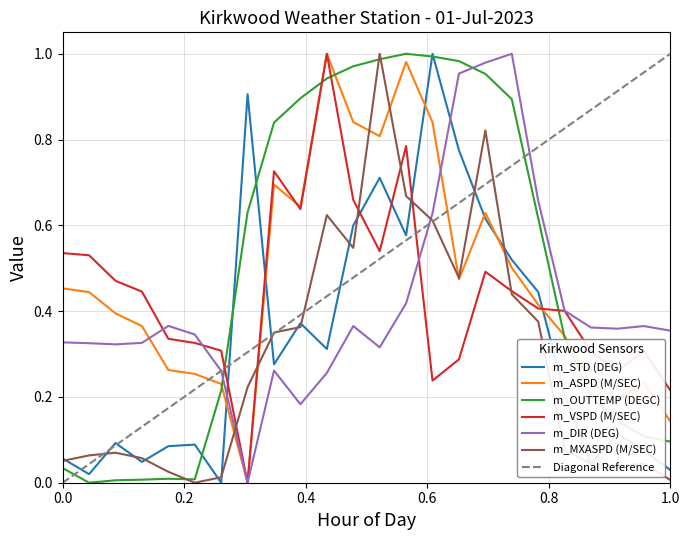

Which series has the largest total across all categories?

m_OUTTEMP (DEGC)